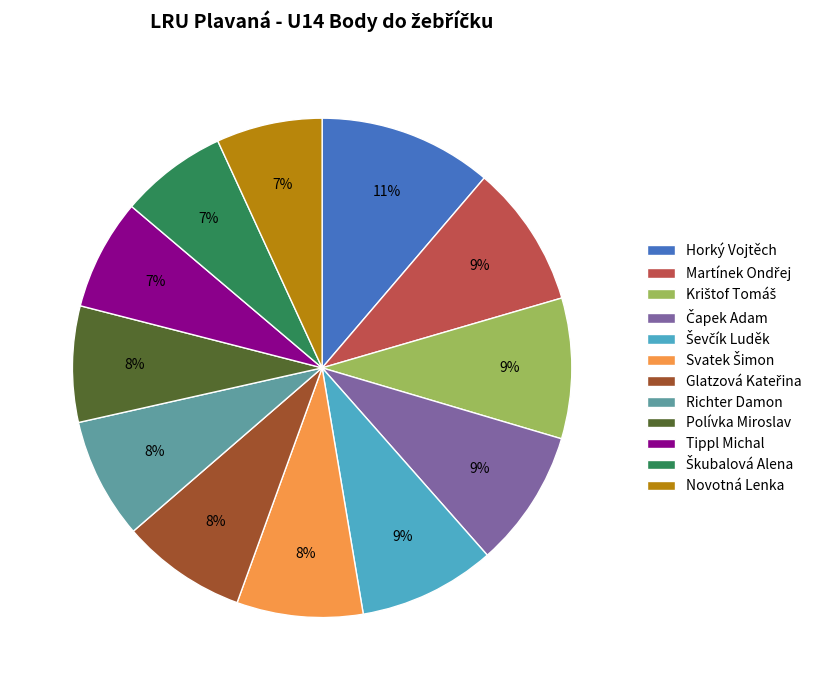

Does Novotná Lenka represent more than half of the total?

No